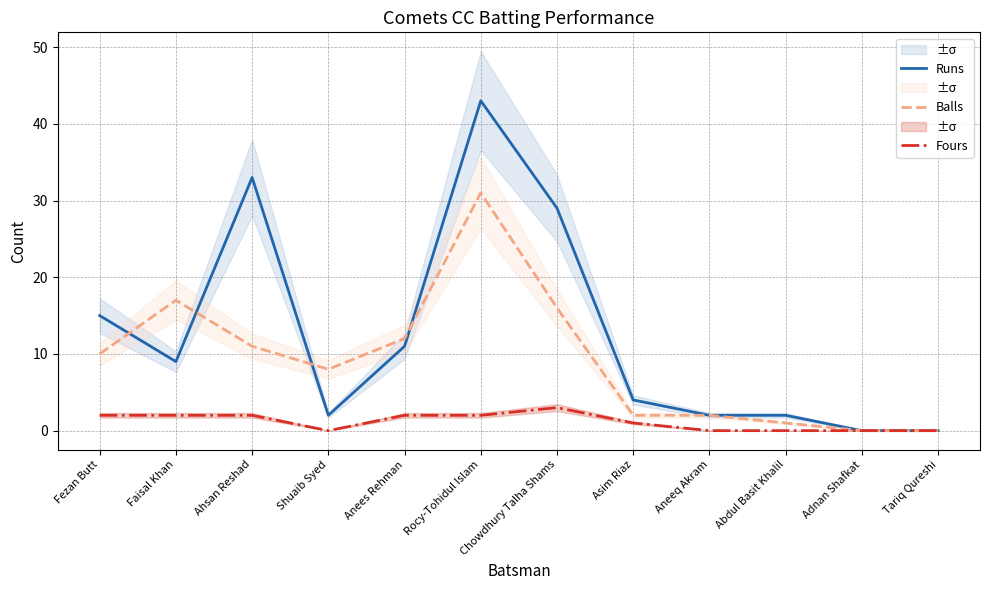

Reading left to right, what are all the values shown in this chart?

Runs: Fezan Butt=15	Faisal Khan=9	Ahsan Reshad=33	Shuaib Syed=2	Anees Rehman=11	Rocy-Tohidul Islam=43	Chowdhury Talha Shams=29	Asim Riaz=4	Aneeq Akram=2	Abdul Basit Khalil=2	Adnan Shafkat=0	Tariq Qureshi=0
Balls: Fezan Butt=10	Faisal Khan=17	Ahsan Reshad=11	Shuaib Syed=8	Anees Rehman=12	Rocy-Tohidul Islam=31	Chowdhury Talha Shams=16	Asim Riaz=2	Aneeq Akram=2	Abdul Basit Khalil=1	Adnan Shafkat=0	Tariq Qureshi=0
Fours: Fezan Butt=2	Faisal Khan=2	Ahsan Reshad=2	Shuaib Syed=0	Anees Rehman=2	Rocy-Tohidul Islam=2	Chowdhury Talha Shams=3	Asim Riaz=1	Aneeq Akram=0	Abdul Basit Khalil=0	Adnan Shafkat=0	Tariq Qureshi=0